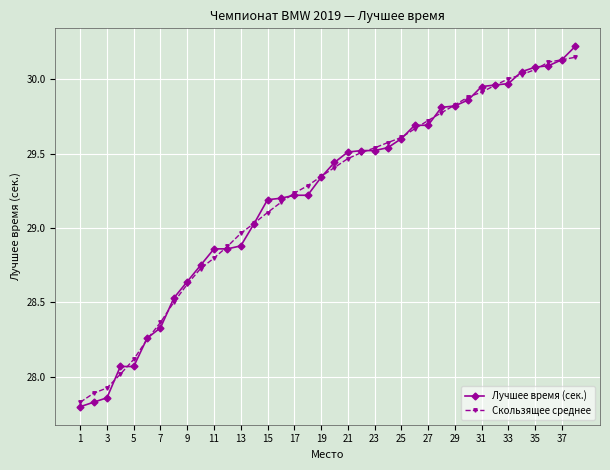

How many lines are shown in the chart?

2